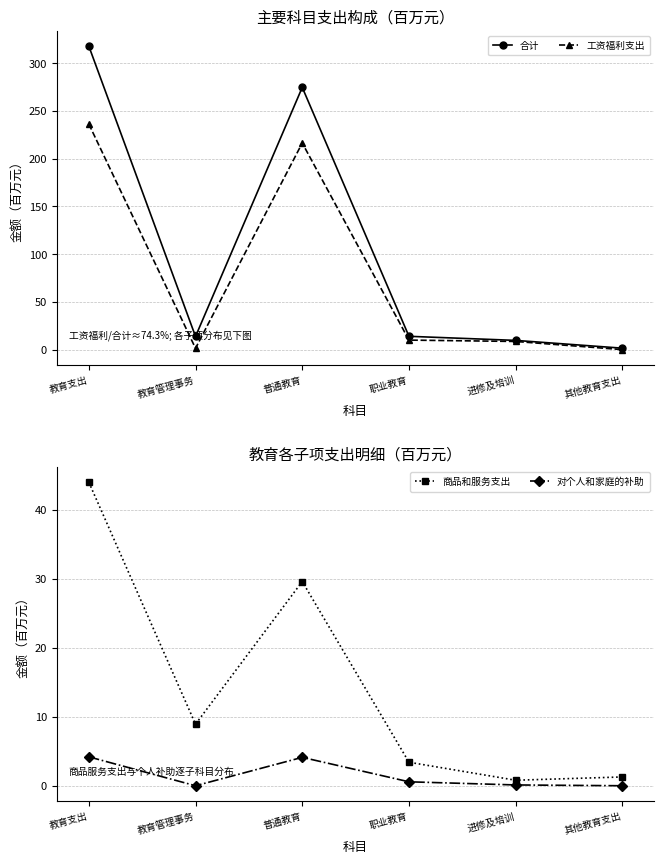

What is the greatest value displayed?

317.8